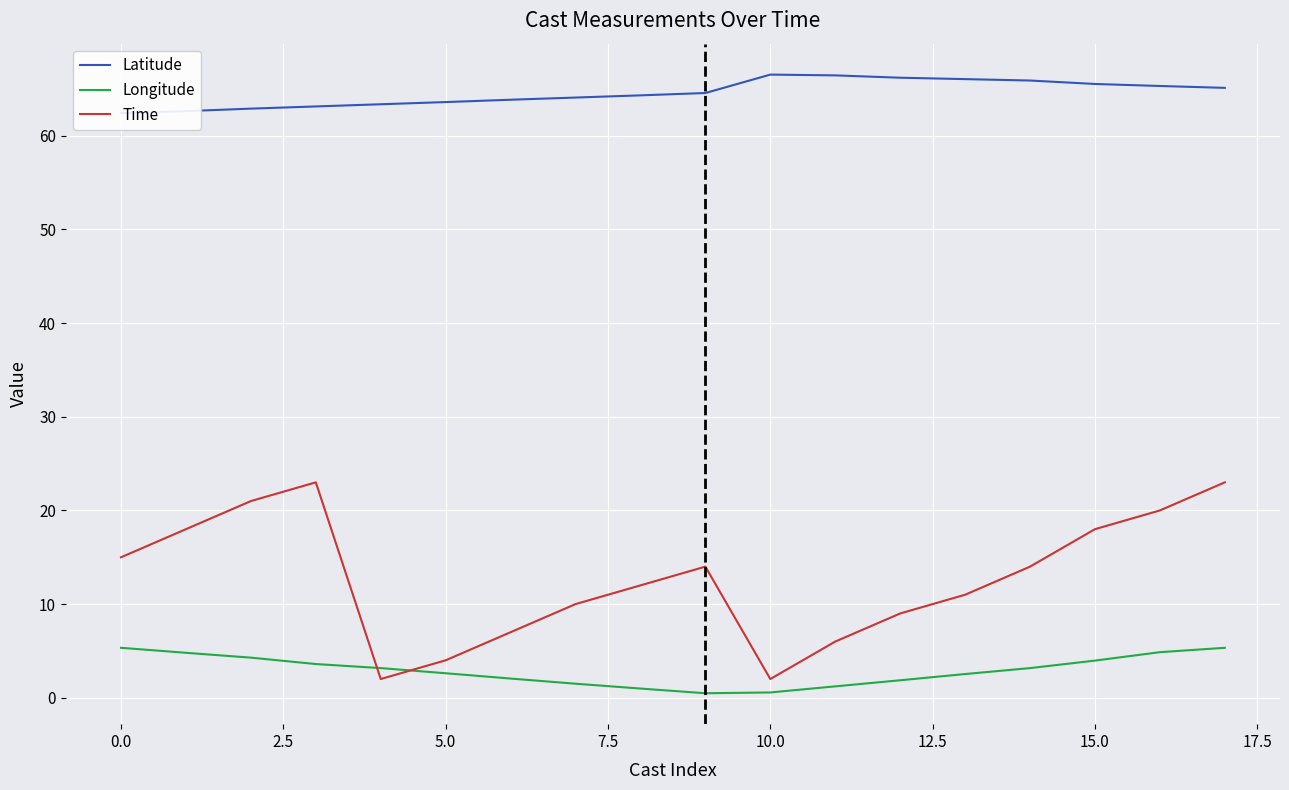

True or false: Latitude and Time intersect in this chart.

False